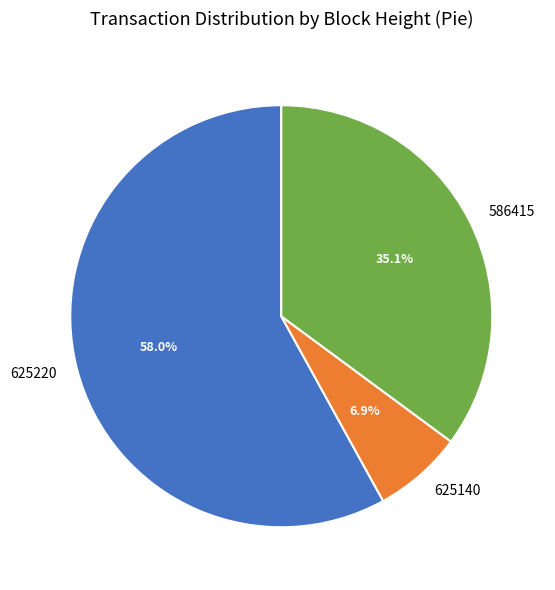

Do 625220 and 625140 together represent more than half of the pie?

Yes